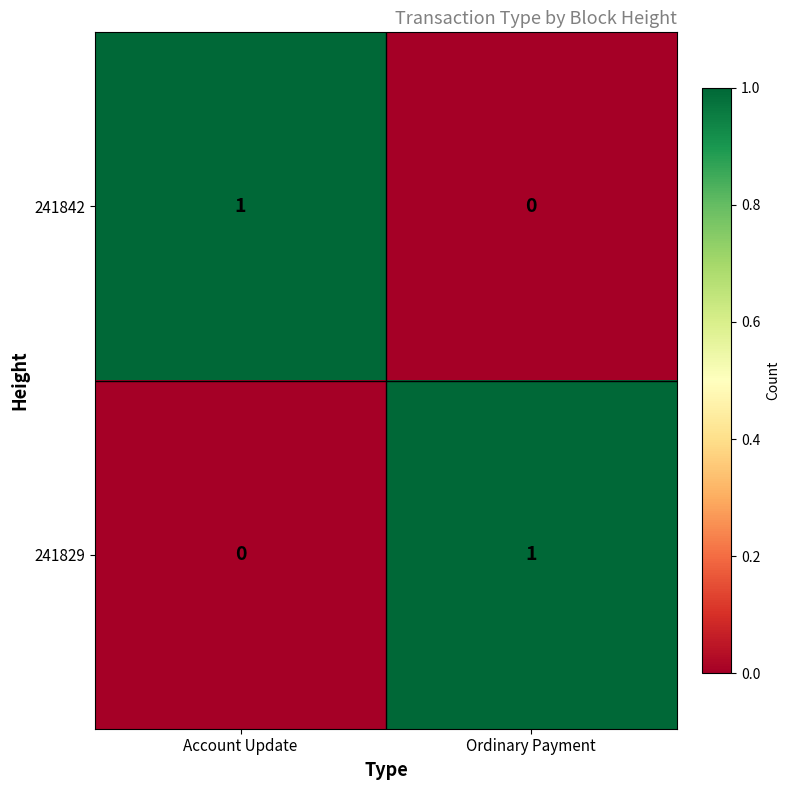

Is the value of 241829 at Ordinary Payment greater than the value of 241842 at Ordinary Payment?

Yes